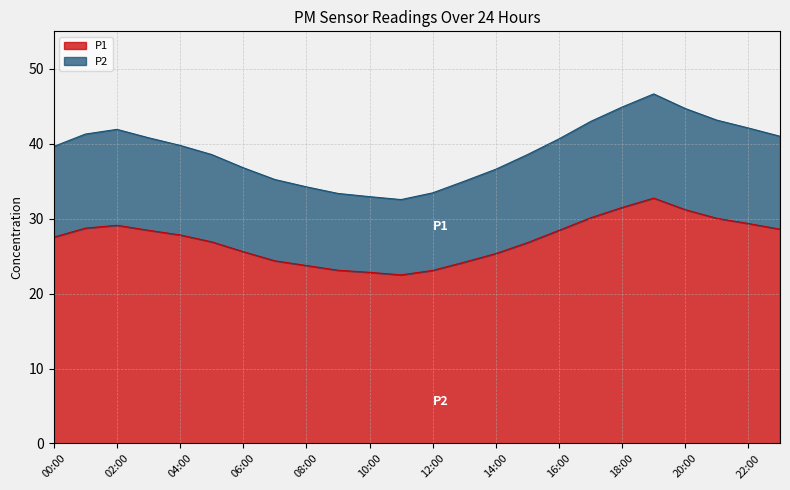

Which series changed the most between 00:00 and 10:00?

P2